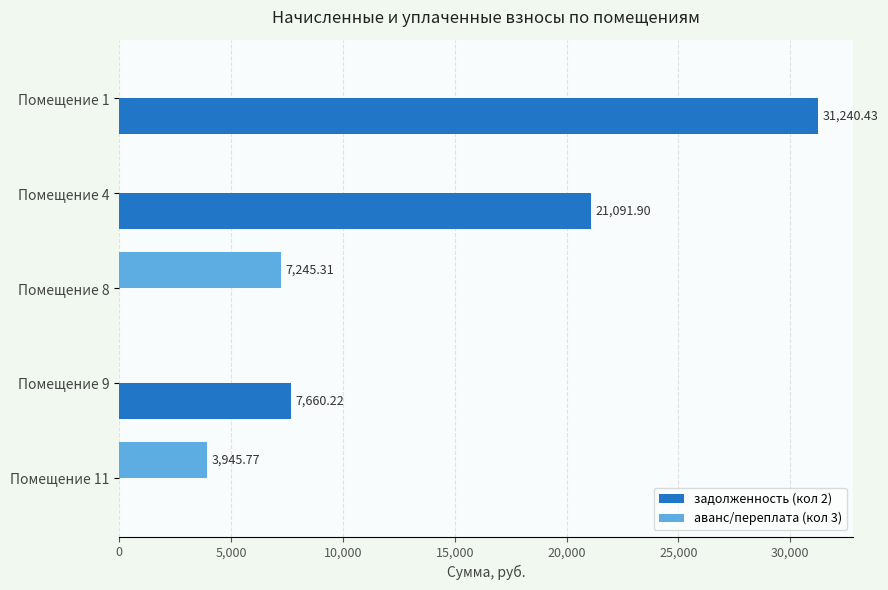

Which series has the widest spread of values?

задолженность (кол 2)